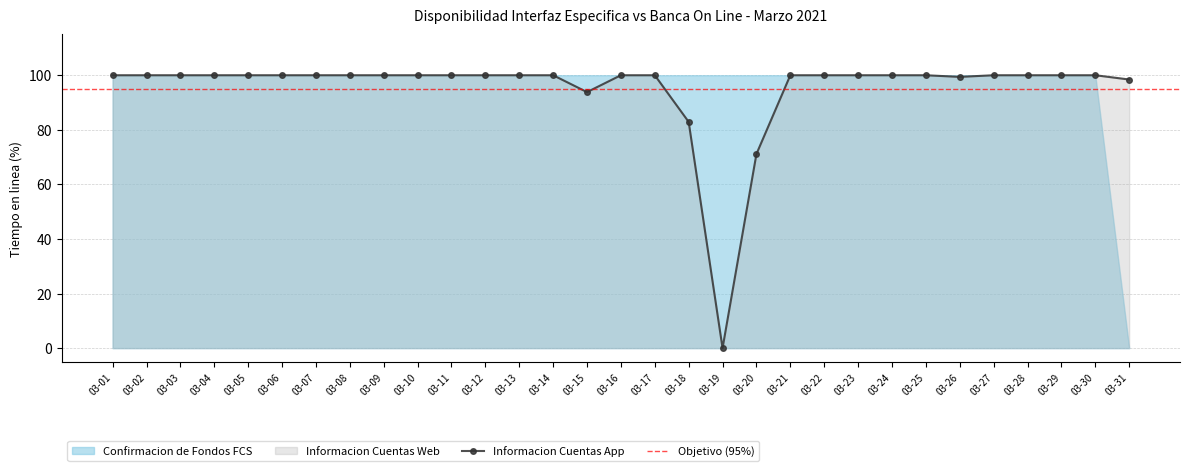

Reading left to right, what are all the values shown in this chart?

Confirmacion de Fondos FCS: 100.0	100.0	100.0	100.0	100.0	100.0	100.0	100.0	100.0	100.0	100.0	100.0	100.0	100.0	100.0	100.0	100.0	100.0	100.0	100.0	100.0	100.0	100.0	100.0	100.0	100.0	100.0	100.0	100.0	100.0	0.0
Informacion Cuentas Web: 100.0	100.0	100.0	100.0	100.0	100.0	100.0	100.0	100.0	100.0	100.0	100.0	100.0	100.0	93.8	100.0	100.0	82.9	0.0	71.1	100.0	100.0	100.0	100.0	100.0	99.4	100.0	100.0	100.0	100.0	98.4
Informacion Cuentas App: 100.0	100.0	100.0	100.0	100.0	100.0	100.0	100.0	100.0	100.0	100.0	100.0	100.0	100.0	93.8	100.0	100.0	82.9	0.0	71.1	100.0	100.0	100.0	100.0	100.0	99.4	100.0	100.0	100.0	100.0	98.4